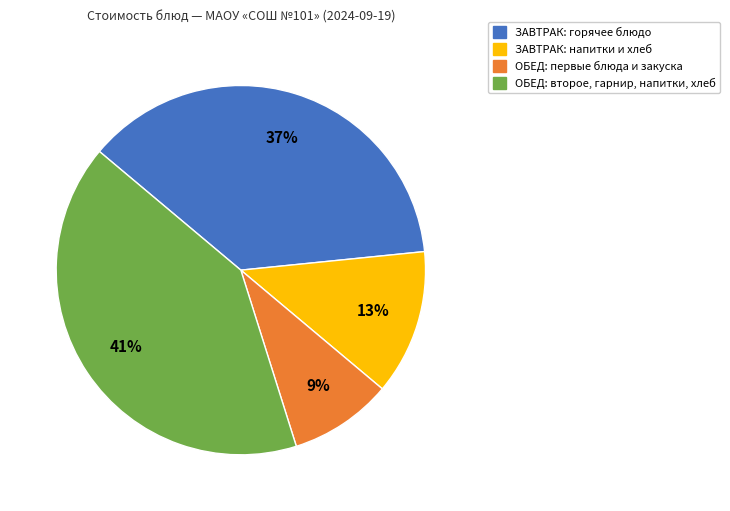

To the nearest percent, what is the difference between the ОБЕД: первые блюда и закуска and ЗАВТРАК: горячее блюдо slice percentages?

28%